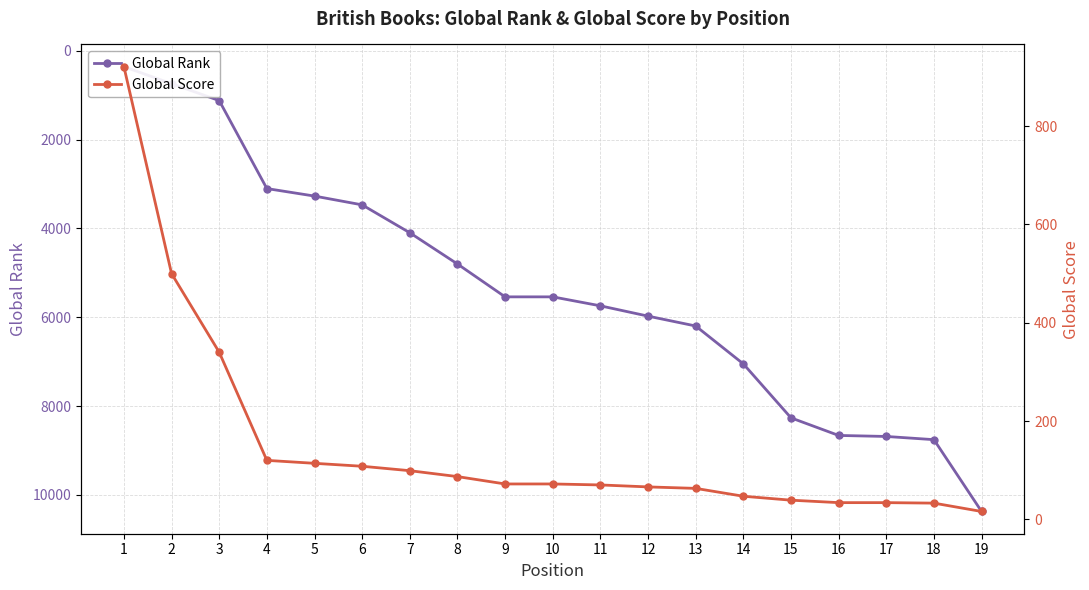

The value of Global Score at 11 is 70. True or false?

True